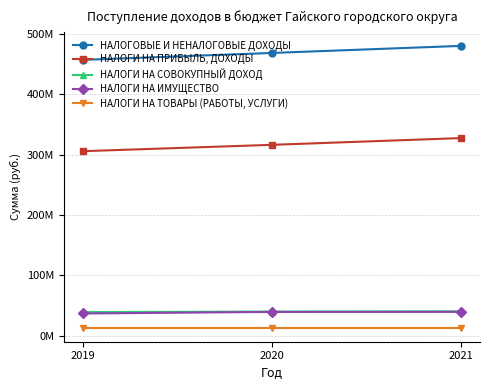

The НАЛОГИ НА ТОВАРЫ (РАБОТЫ, УСЛУГИ) series shows 21669986 at 2019. True or false?

False